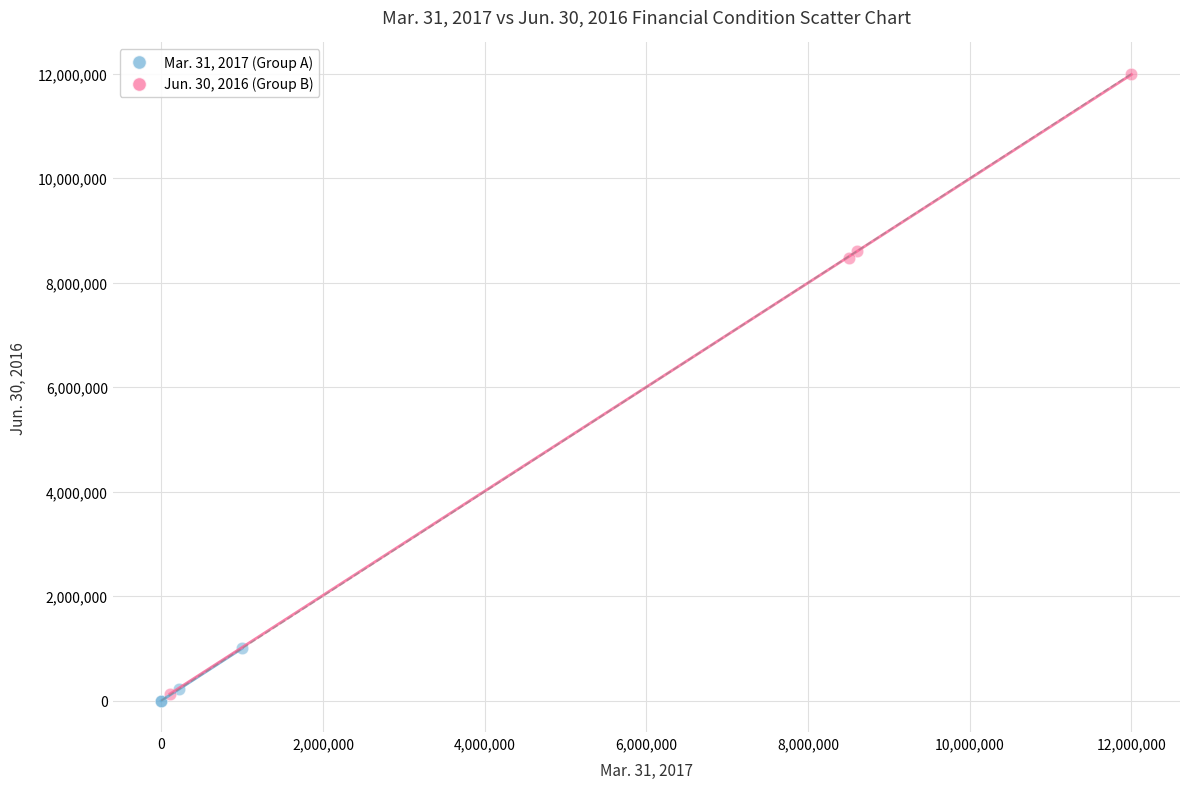

Which series contains the highest Y value?

Jun. 30, 2016 (Group B)